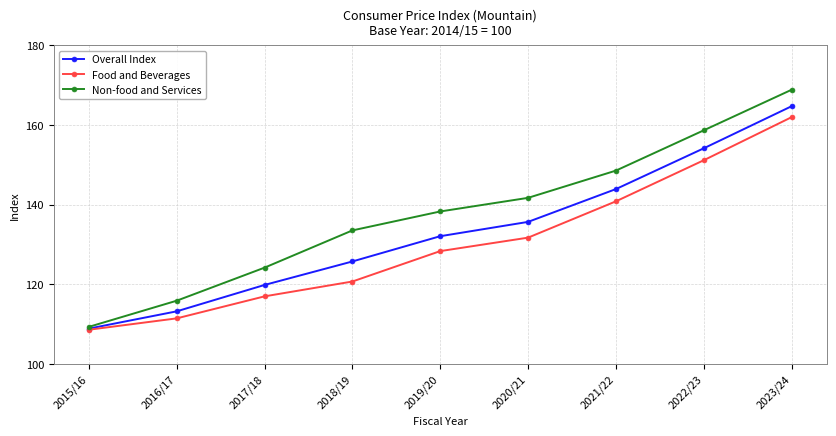

True or false: Non-food and Services has more than 2 points higher than both neighbors.

False